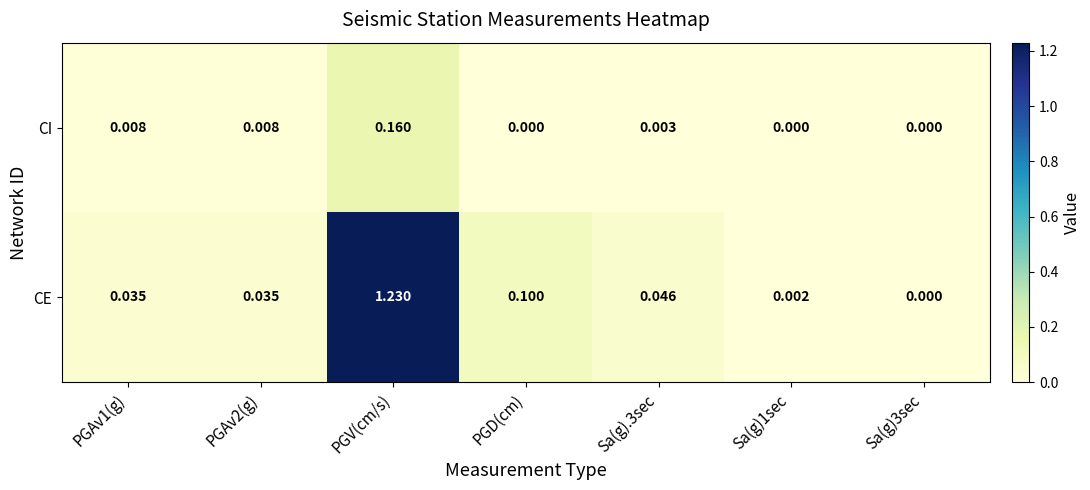

How many categories are shown in the chart?

7